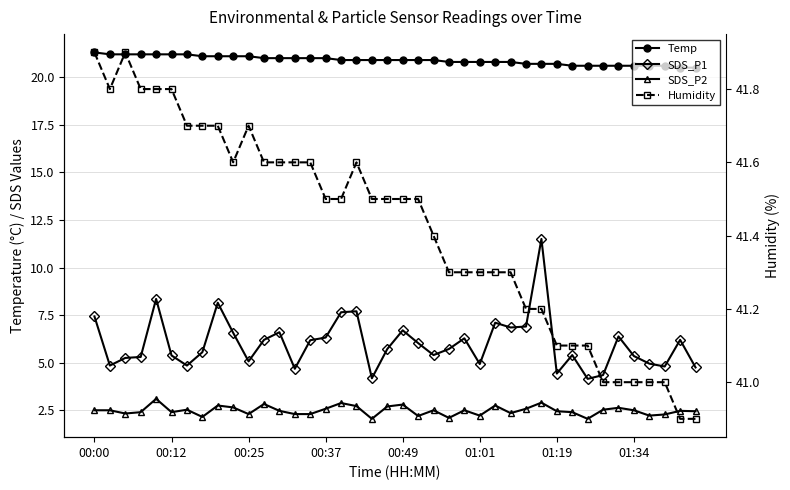

At 00:25, list the series in order from smallest to largest.

SDS_P2, SDS_P1, Temp, Humidity